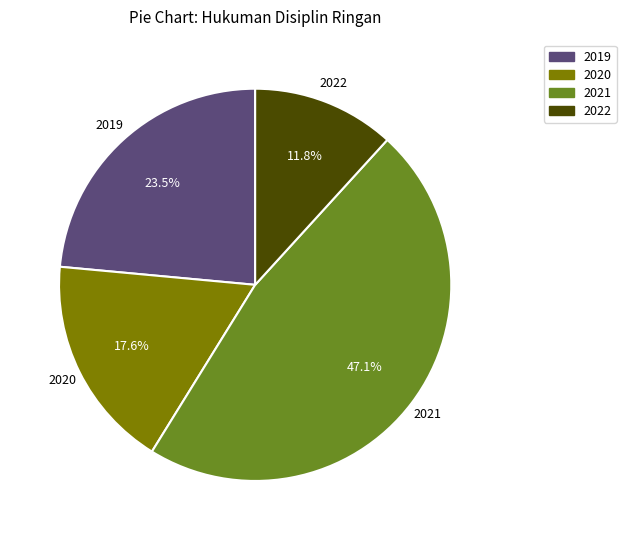

What is the ratio of the value at 2022 to the value at 2019?

0.5